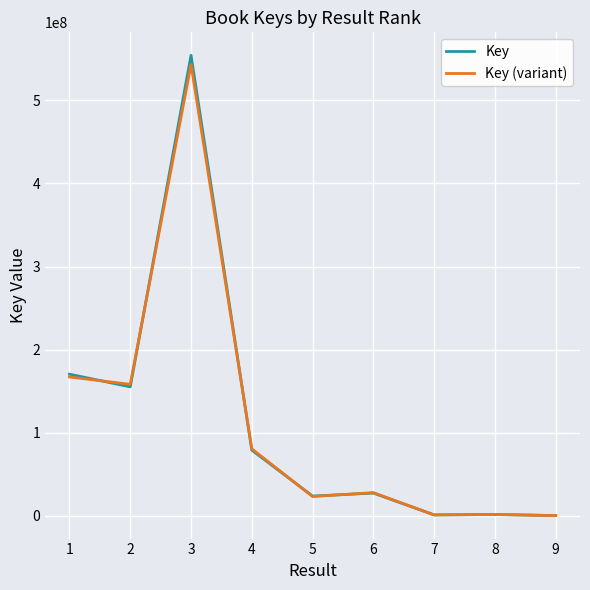

Which series has the largest range (max minus min)?

Key